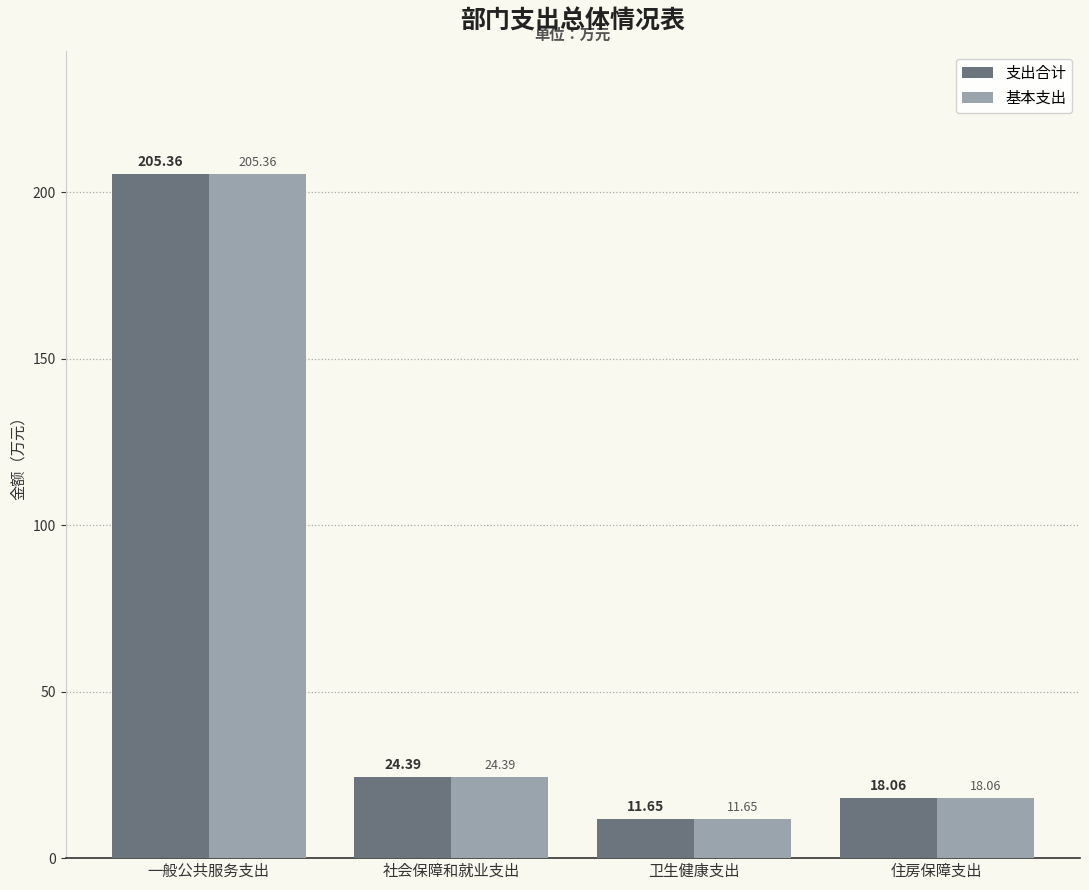

What is the value of the 基本支出 bar at the 4th from the left?

18.1